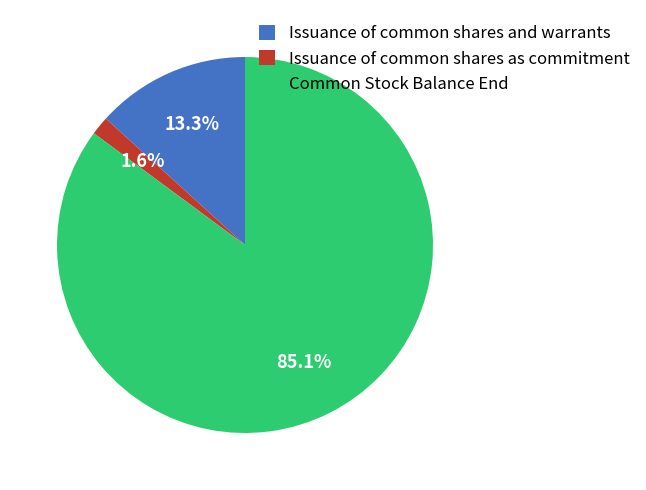

Which has a higher value, Issuance of common shares as commitment or Issuance of common shares and warrants?

Issuance of common shares and warrants